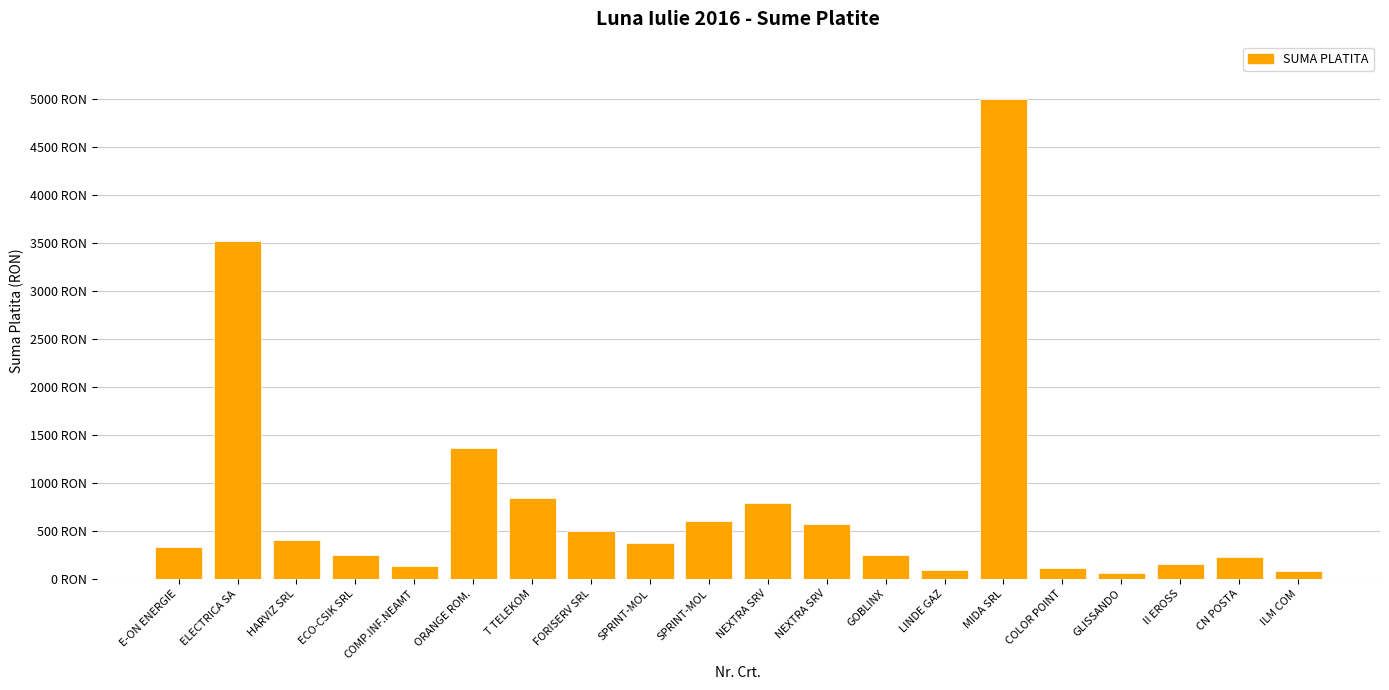

Which has a higher value, ORANGE ROM. or FORISERV SRL?

ORANGE ROM.